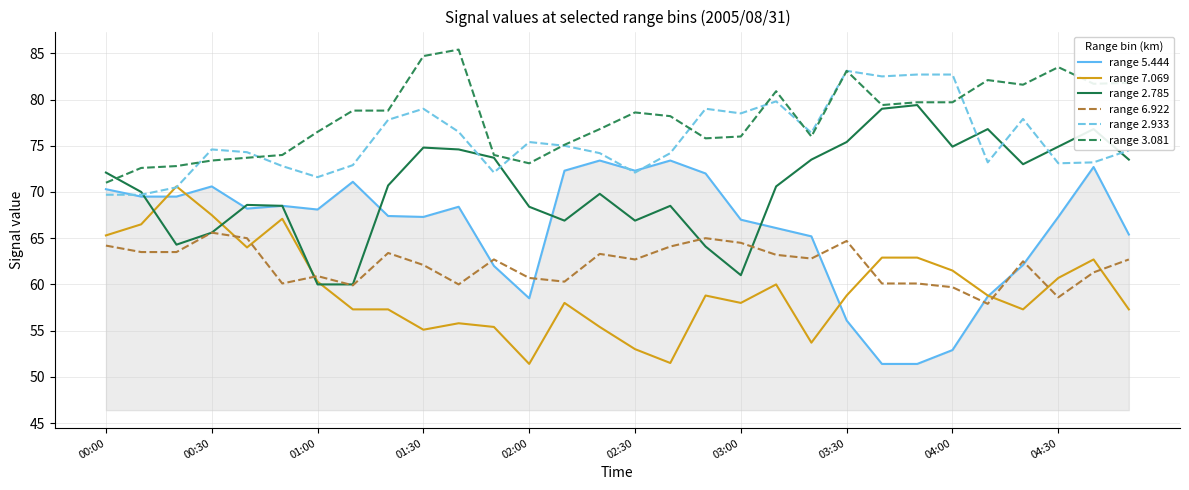

How many categories are shown in the chart?

30